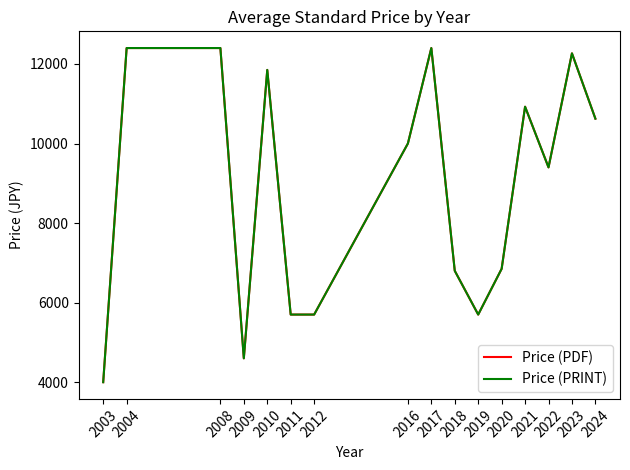

Does the chart display data point markers on the line(s)?

No